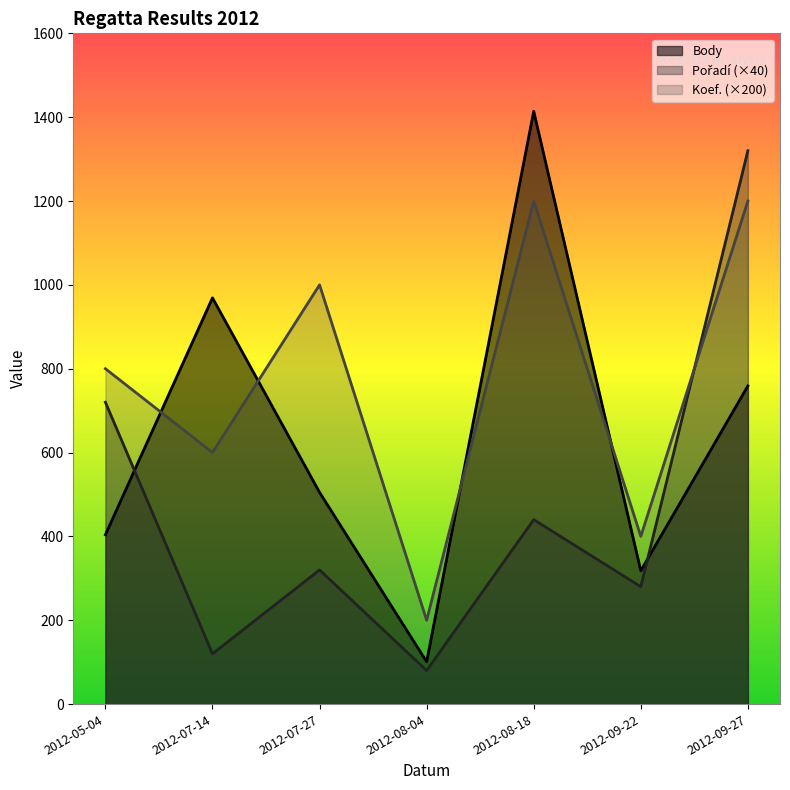

Does the chart display data point markers on the line(s)?

No